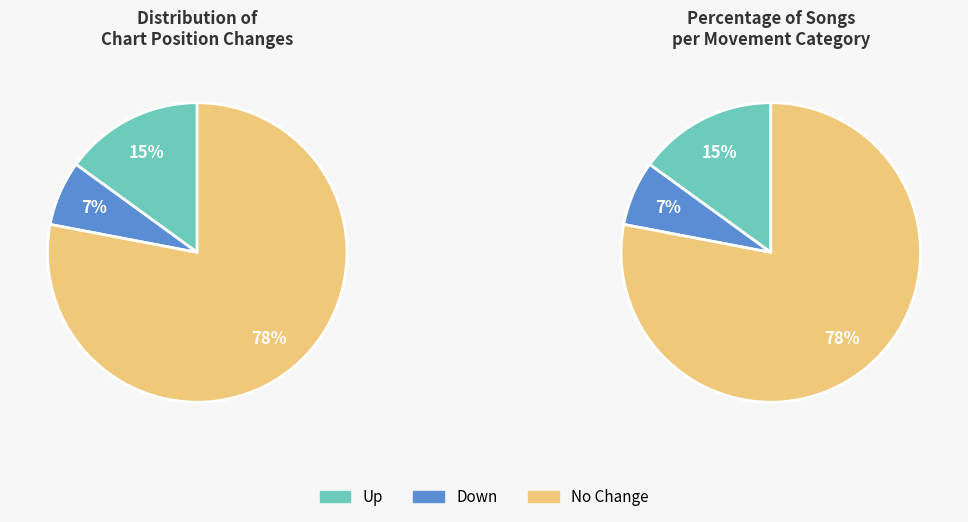

To the nearest percent, what portion does down represent?

7%